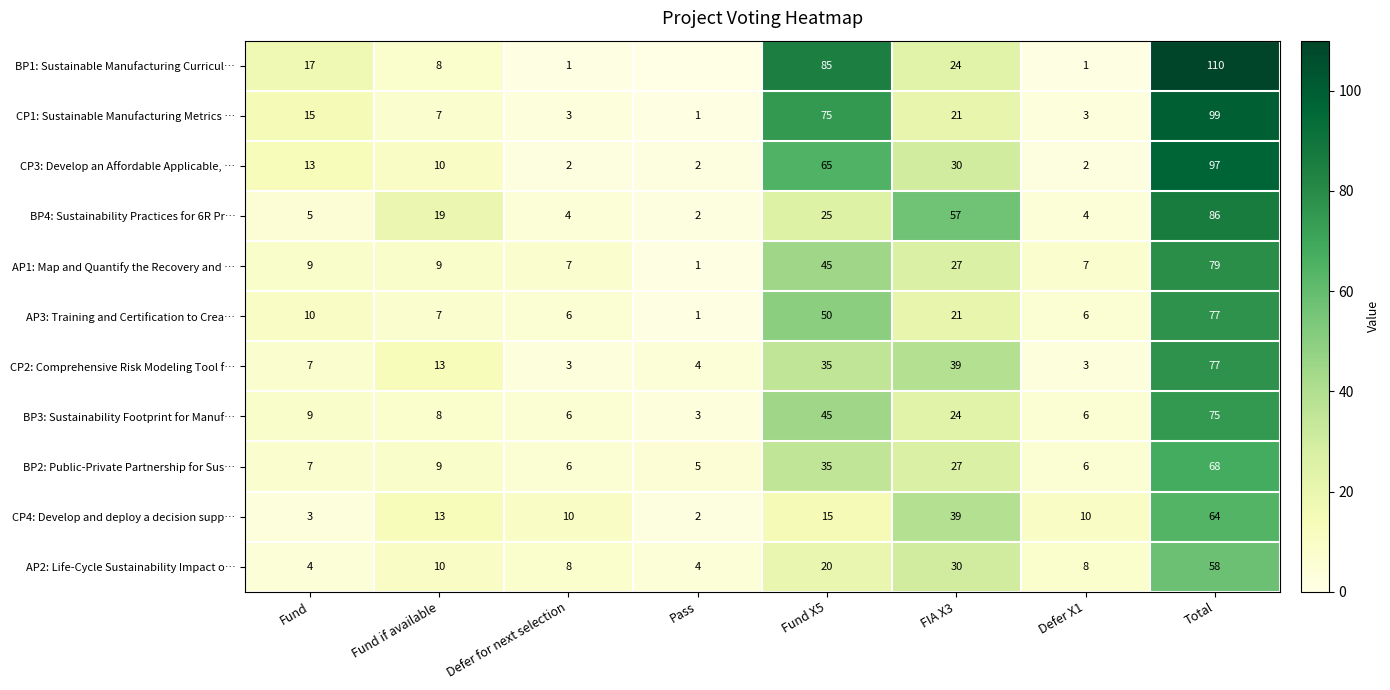

The value of BP1: Sustainable Manufacturing Curricul… at Defer for next selection is 1. True or false?

True